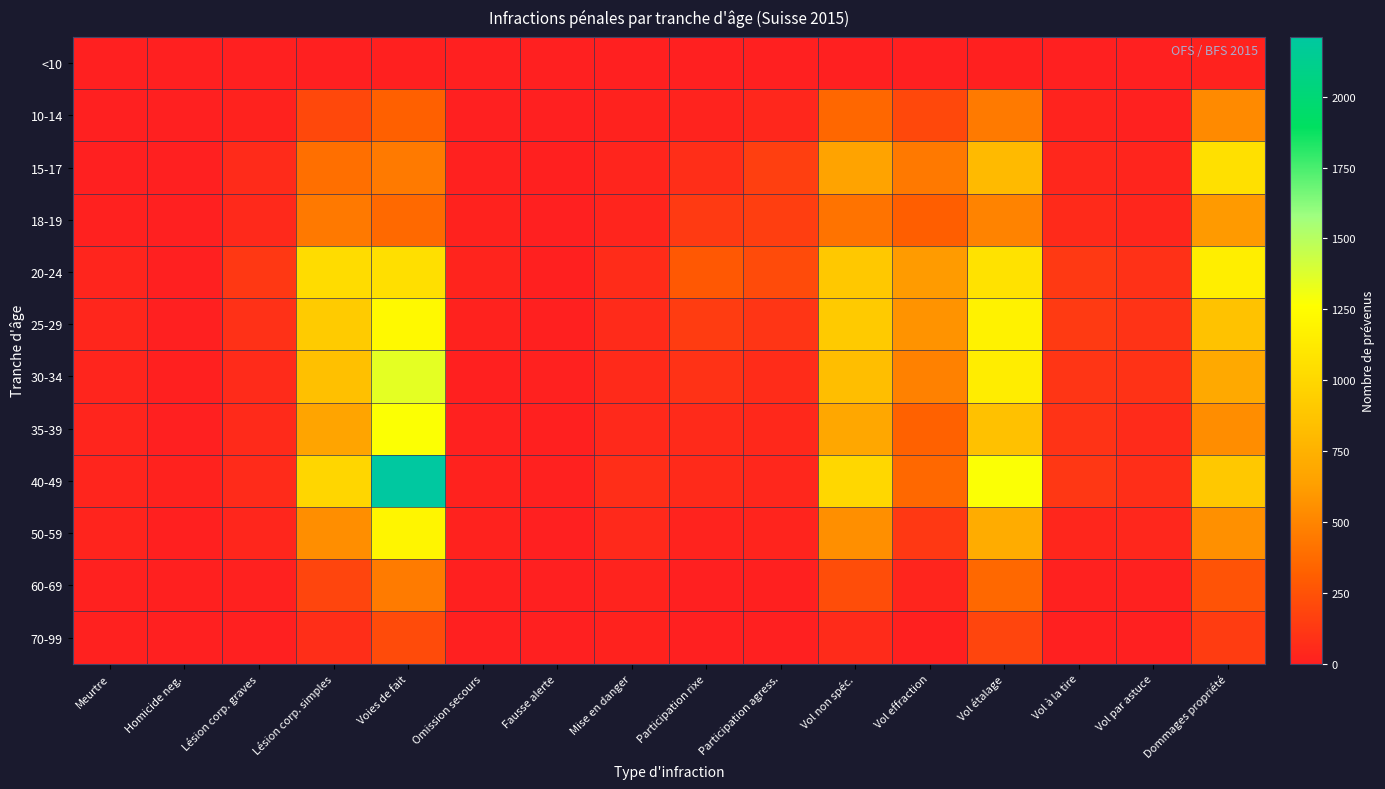

At how many categories does at least one series exceed 182?

8